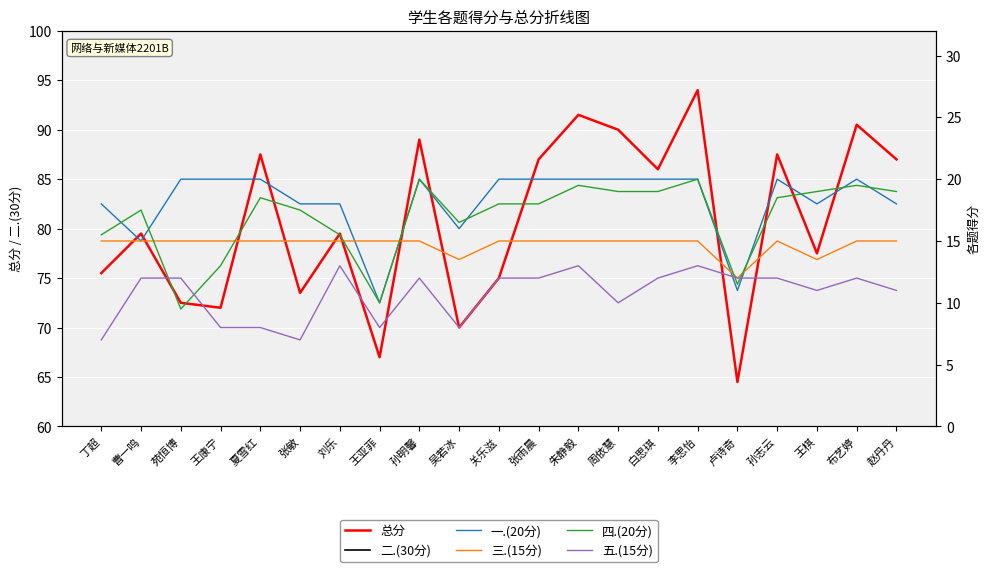

Is the value of 总分 at 张敏 greater than the value of 三.(15分) at 丁超?

Yes